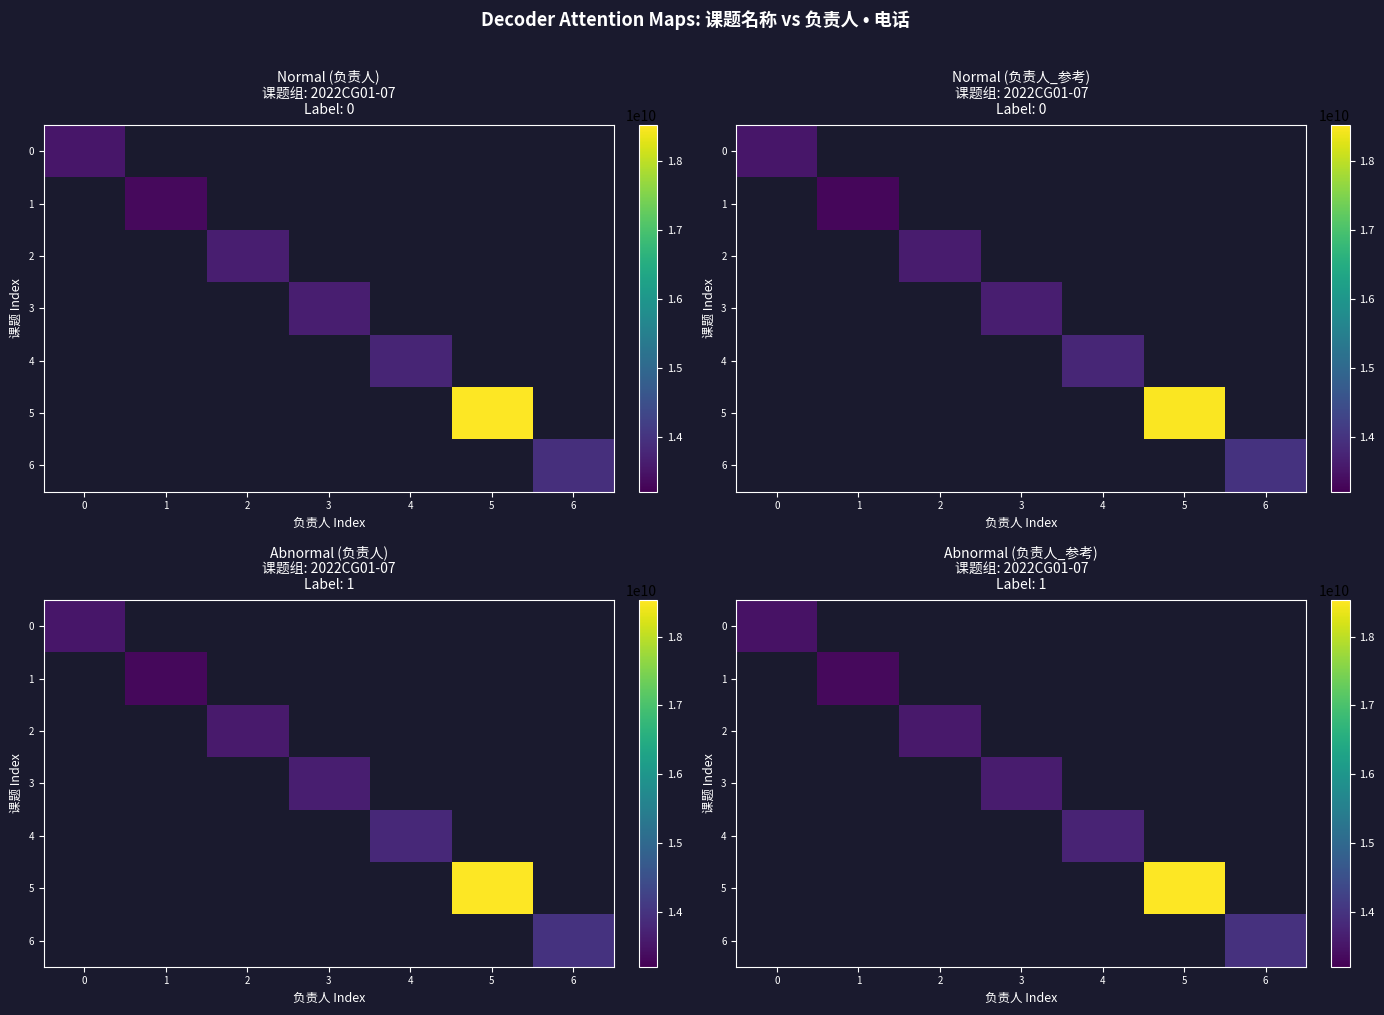

Which series has the widest spread of values?

row_0